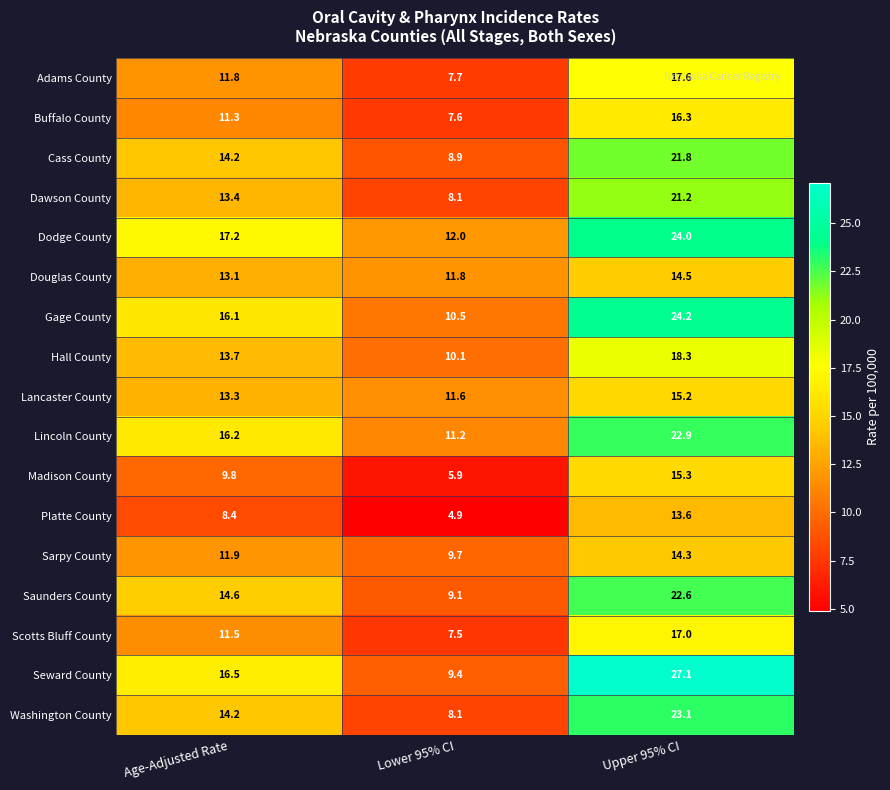

What is the difference between the Sarpy County values at Upper 95% CI and Age-Adjusted Rate?

2.4